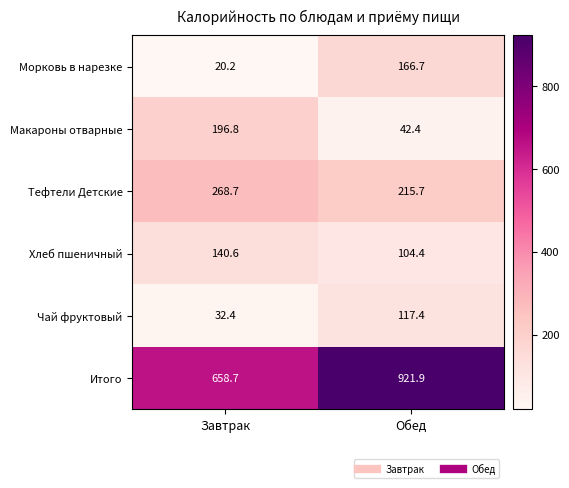

How many values in the Морковь в нарезке series are below 166?

1